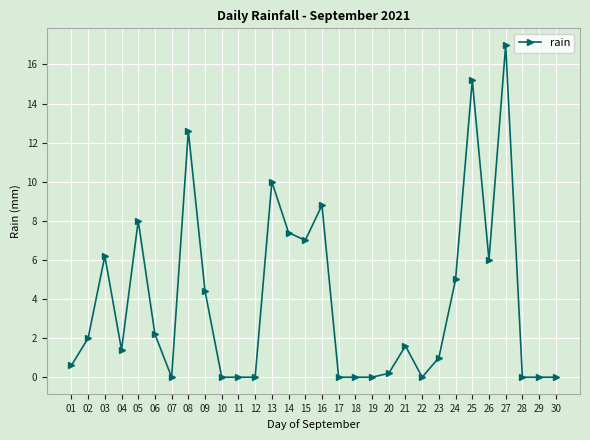

What is the average value?

3.9